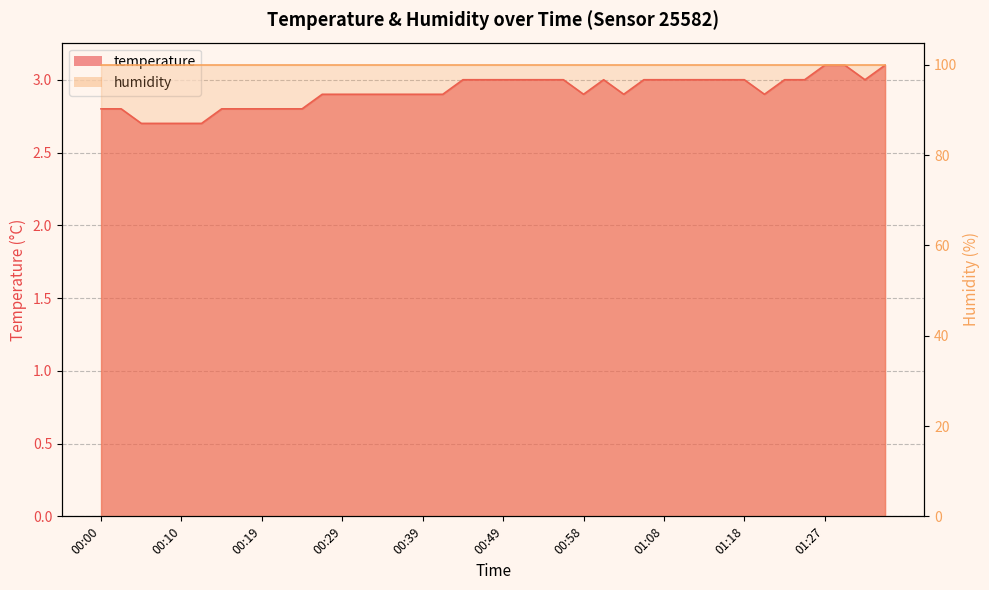

Reading left to right, what are all the values shown in this chart?

2.8	2.8	2.7	2.7	2.7	2.7	2.8	2.8	2.8	2.8	2.8	2.9	2.9	2.9	2.9	2.9	2.9	2.9	3.0	3.0	3.0	3.0	3.0	3.0	2.9	3.0	2.9	3.0	3.0	3.0	3.0	3.0	3.0	2.9	3.0	3.0	3.1	3.1	3.0	3.1